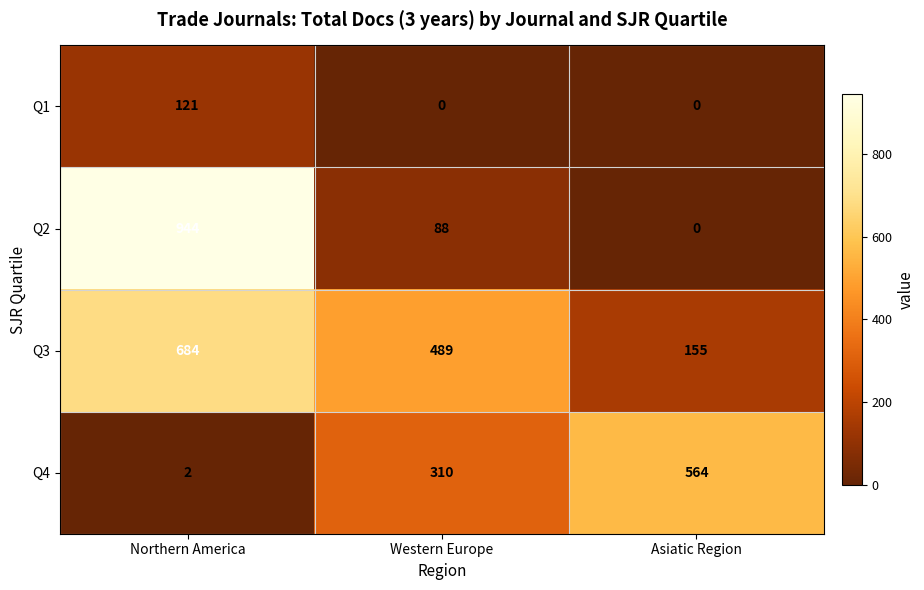

The value of Q3 at Asiatic Region is 32. True or false?

False